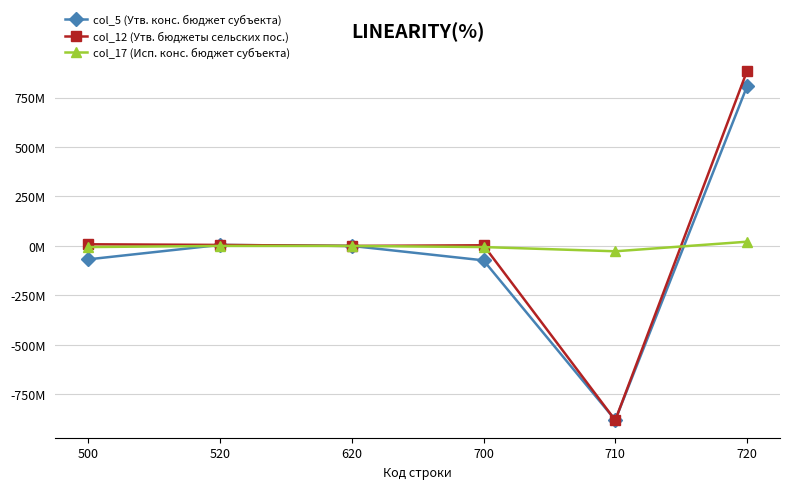

What is the difference between the maximum and minimum values in the col_12 (Утв. бюджеты сельских пос.) series?

1765233455.7